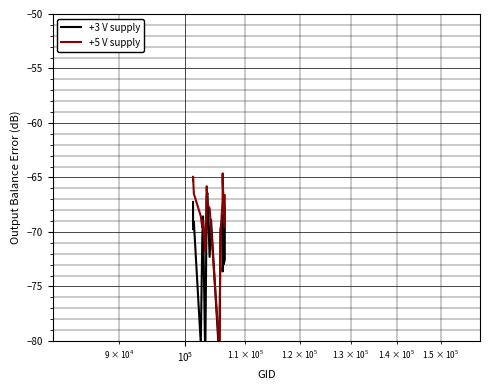

How many interior local valleys does the +3 V supply series have?

7